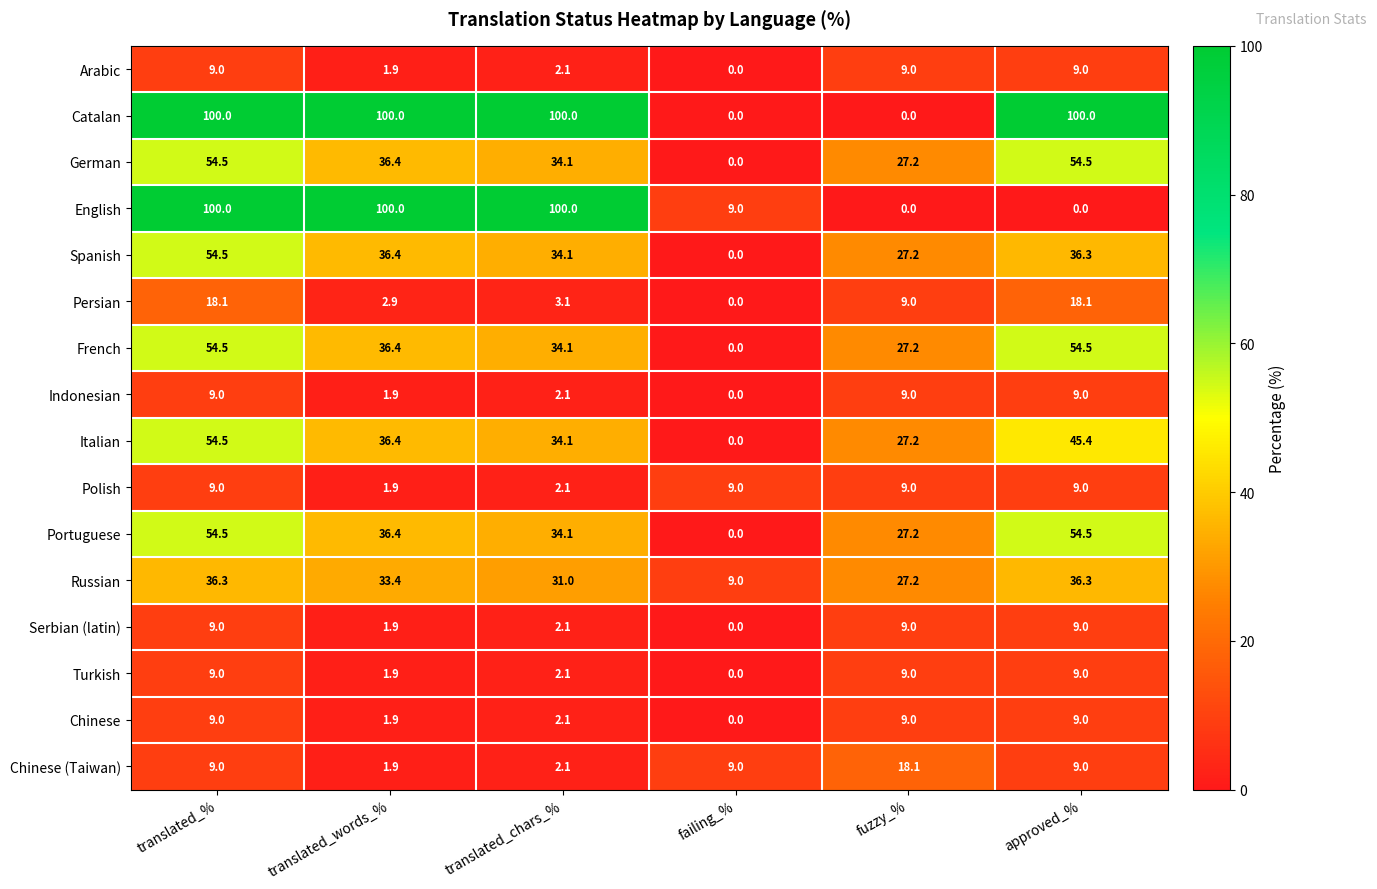

What is the lowest value of the Chinese (Taiwan) series?

1.9